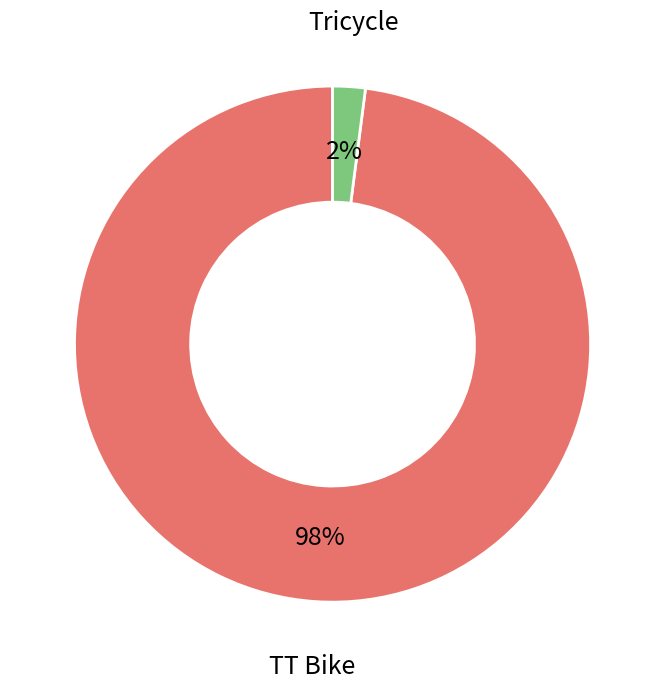

Is there any slice that represents more than half of the pie?

Yes